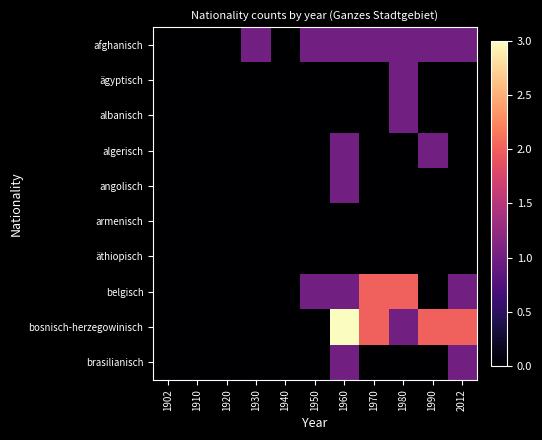

Reading left to right, extract all data points from this chart.

afghanisch: 1902=0	1910=0	1920=0	1930=1	1940=0	1950=1	1960=1	1970=1	1980=1	1990=1	2012=1
ägyptisch: 1902=0	1910=0	1920=0	1930=0	1940=0	1950=0	1960=0	1970=0	1980=1	1990=0	2012=0
albanisch: 1902=0	1910=0	1920=0	1930=0	1940=0	1950=0	1960=0	1970=0	1980=1	1990=0	2012=0
algerisch: 1902=0	1910=0	1920=0	1930=0	1940=0	1950=0	1960=1	1970=0	1980=0	1990=1	2012=0
angolisch: 1902=0	1910=0	1920=0	1930=0	1940=0	1950=0	1960=1	1970=0	1980=0	1990=0	2012=0
armenisch: 1902=0	1910=0	1920=0	1930=0	1940=0	1950=0	1960=0	1970=0	1980=0	1990=0	2012=0
äthiopisch: 1902=0	1910=0	1920=0	1930=0	1940=0	1950=0	1960=0	1970=0	1980=0	1990=0	2012=0
belgisch: 1902=0	1910=0	1920=0	1930=0	1940=0	1950=1	1960=1	1970=2	1980=2	1990=0	2012=1
bosnisch-herzegowinisch: 1902=0	1910=0	1920=0	1930=0	1940=0	1950=0	1960=3	1970=2	1980=1	1990=2	2012=2
brasilianisch: 1902=0	1910=0	1920=0	1930=0	1940=0	1950=0	1960=1	1970=0	1980=0	1990=0	2012=1